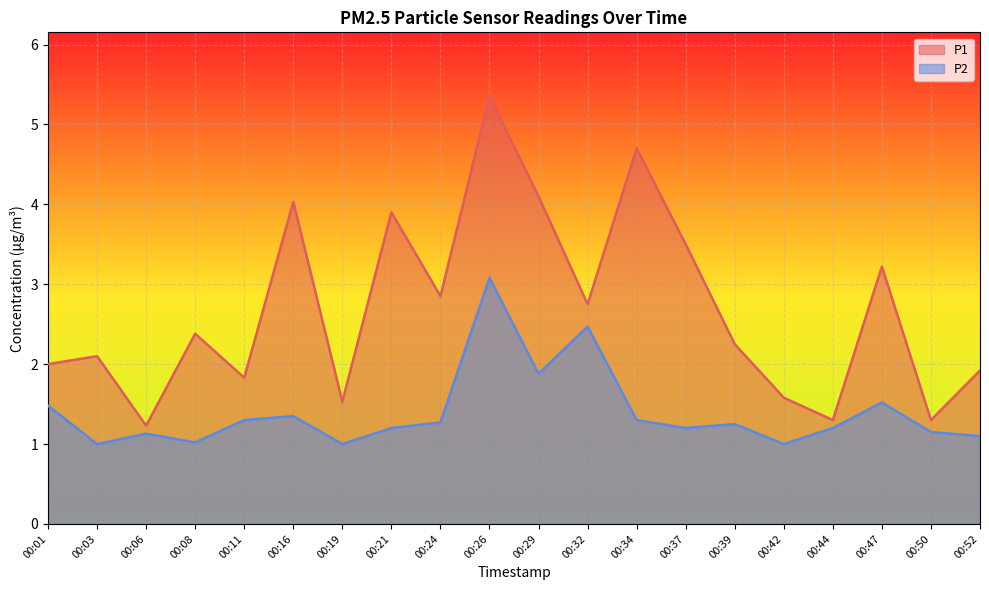

Is it true that P2 equals 1.2 at 00:44?

True